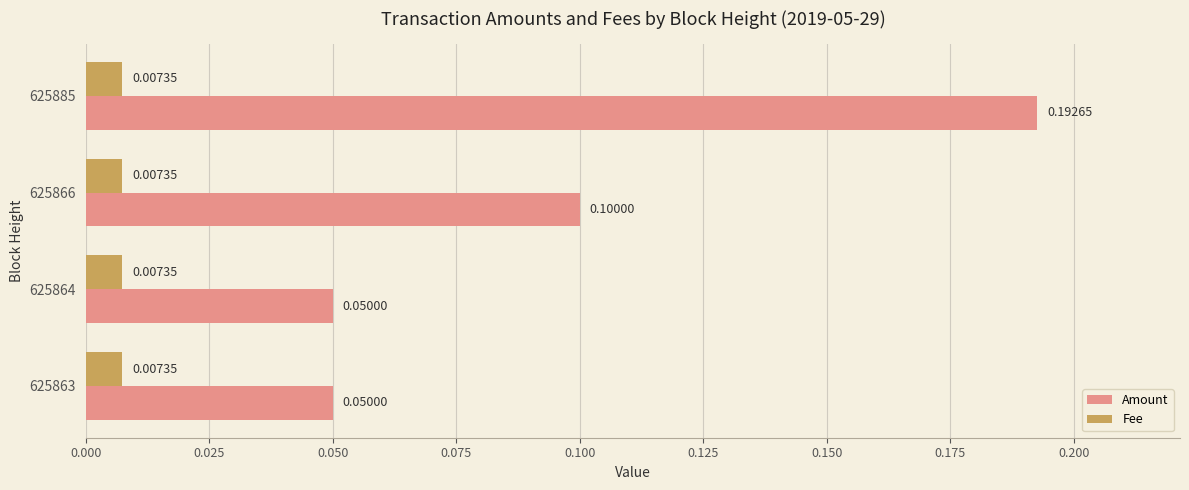

List the series in order of their peak value, highest first.

Amount, Fee